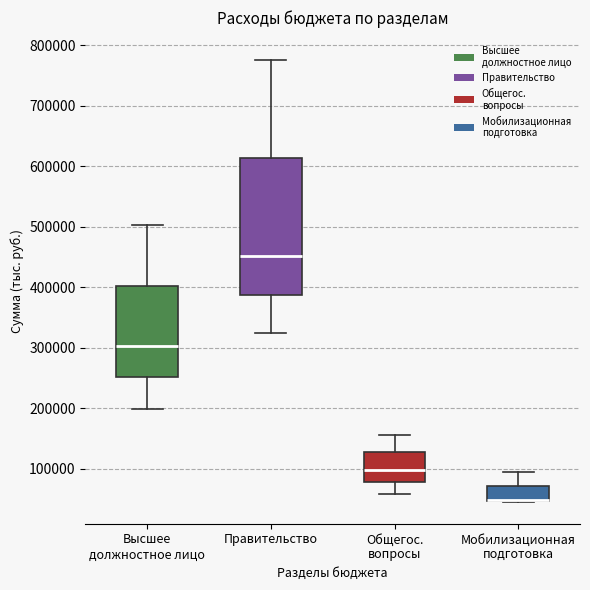

Reading left to right, read every box against the y-axis: the position of its median line, the range the box covers, and the ends of its whiskers. The values are not printed on the chart, so give them approximately, as read against the axis.

Высшее должностное лицо: median 300000, box 250000 to 400000, whiskers 200000 to 500000
Правительство: median 450000, box 390000 to 610000, whiskers 320000 to 780000
Общегос. вопросы: median 100000, box 80000 to 130000, whiskers 60000 to 160000
Мобилизационная подготовка: median 50000 (drawn on the box's lower edge), box 50000 to 70000, whiskers 50000 to 100000